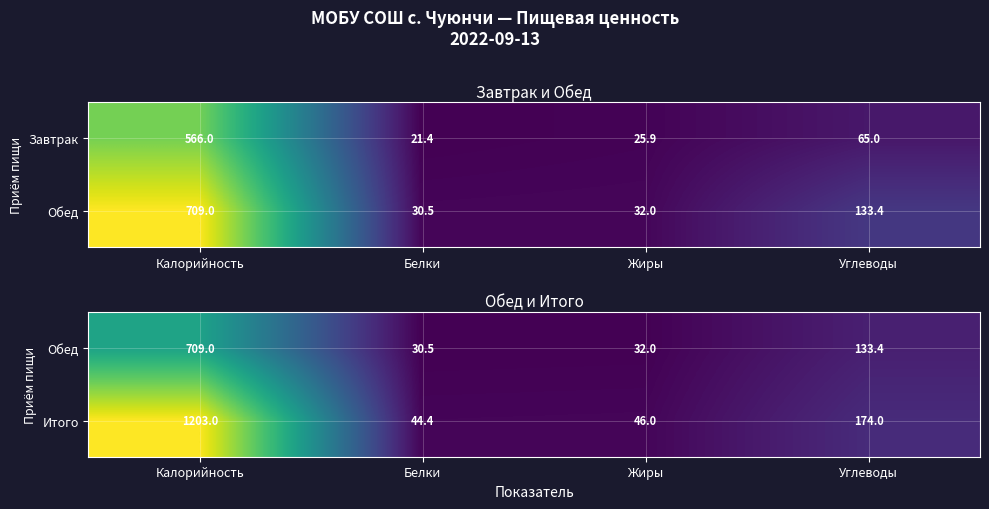

What is the difference between the Итого values at Калорийность and Белки?

1158.6